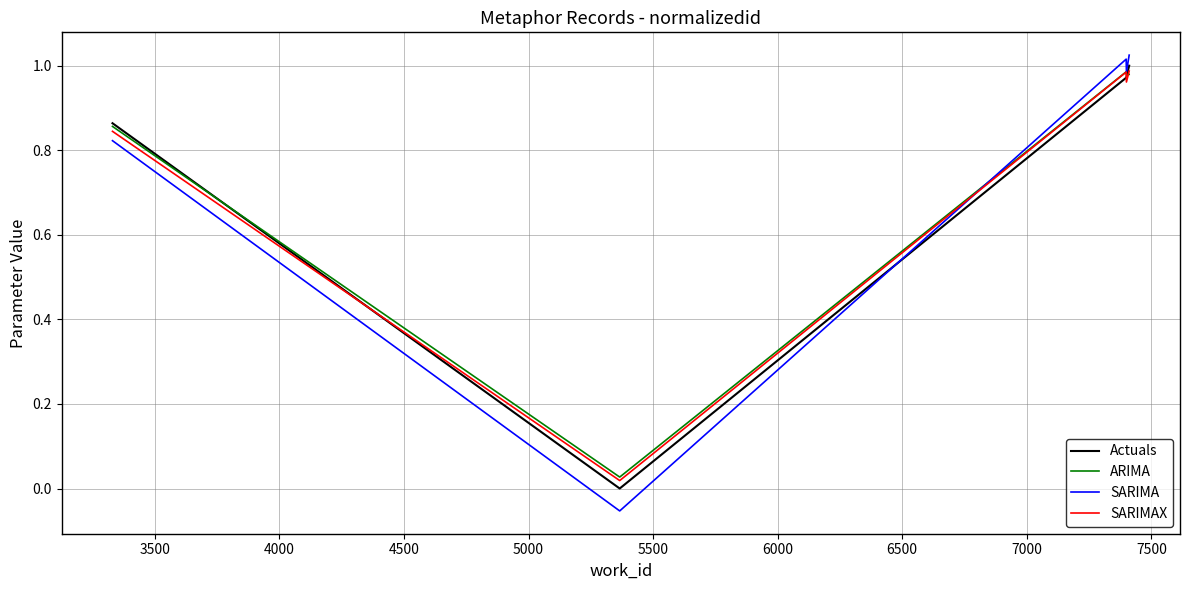

Which series has the largest range (max minus min)?

SARIMA